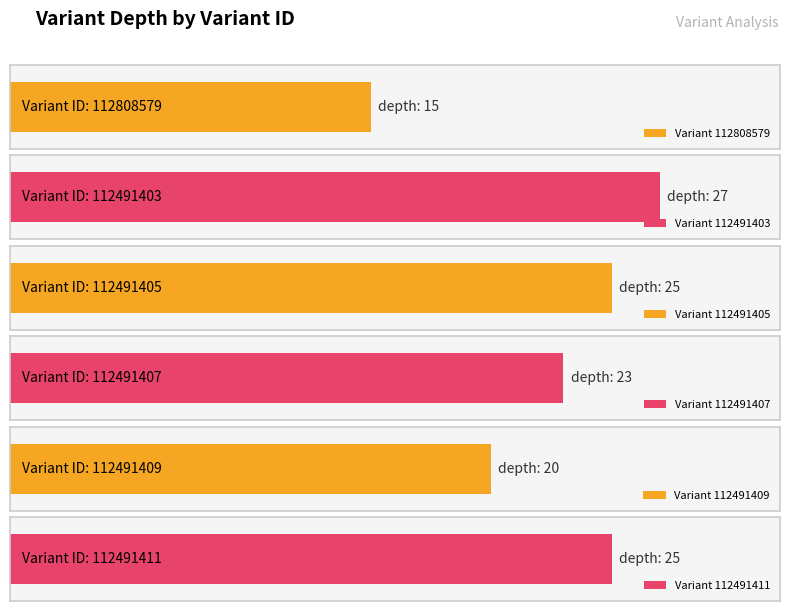

Reading right to left, extract all data points from this chart.

25	20	23	25	27	15